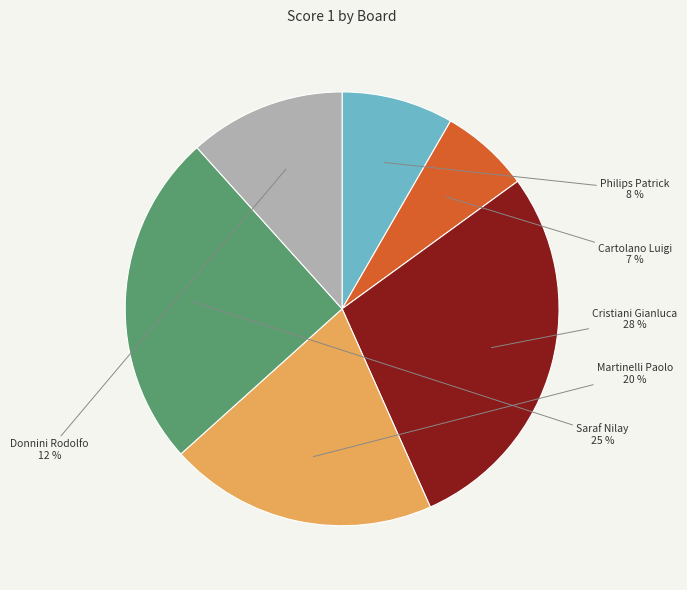

Is there any slice that represents more than half of the pie?

No